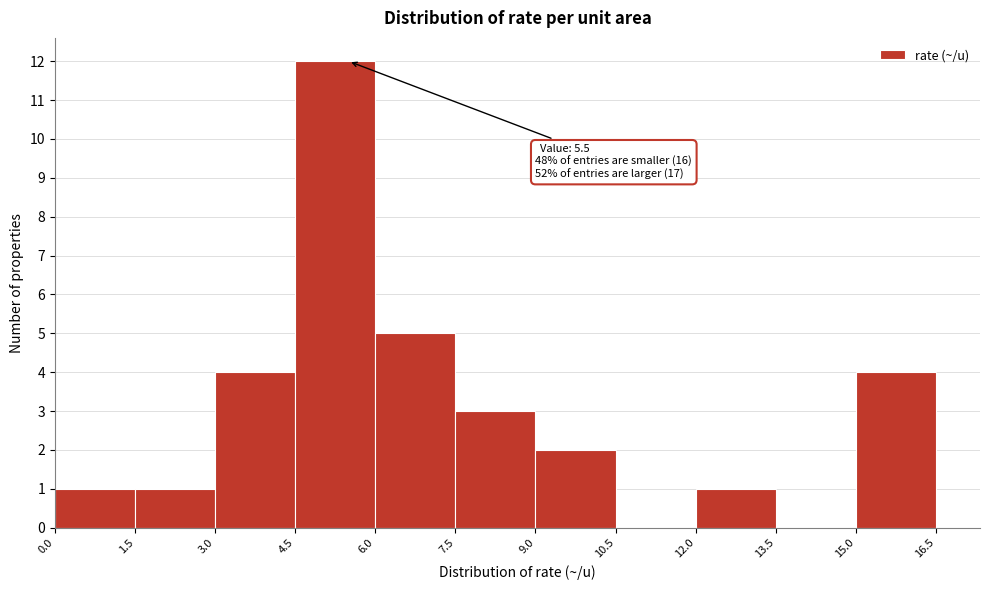

Which range on the x-axis has the tallest bar?

4.5 to 6.0